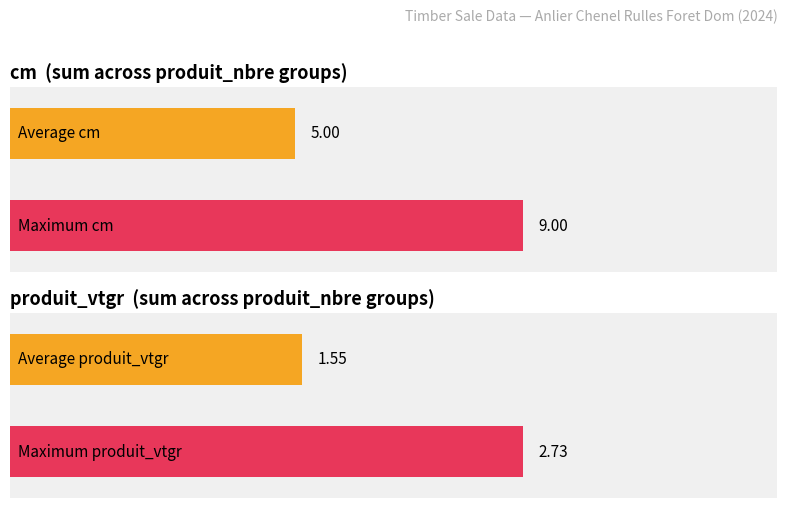

Between 1 and 9, which is larger?

9